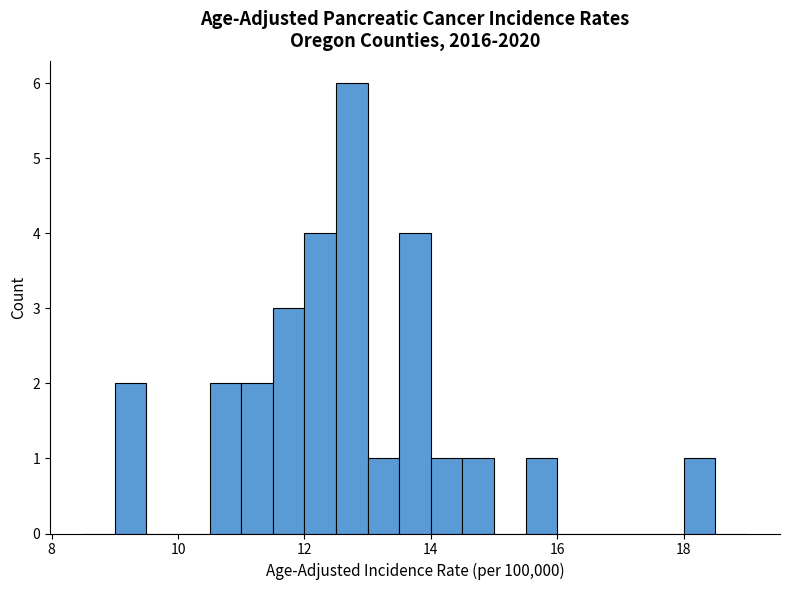

Read against the x-axis, roughly where is the centre of the tallest bar?

12.8